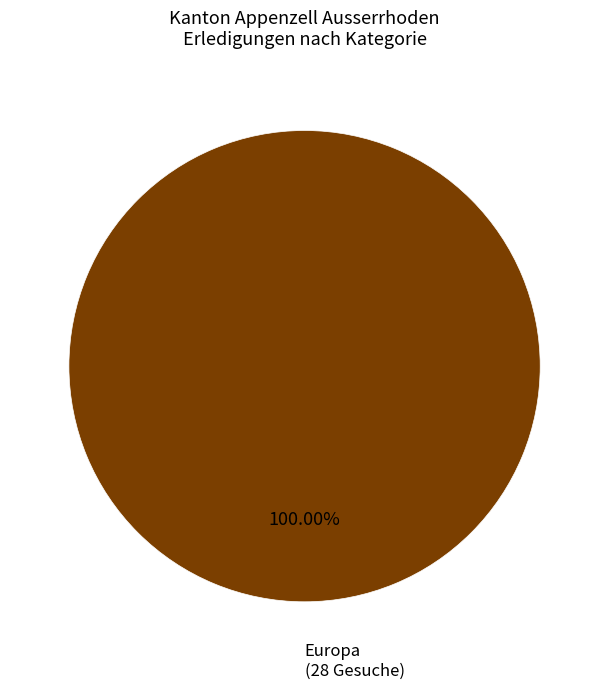

Is there a majority slice in this chart?

Yes